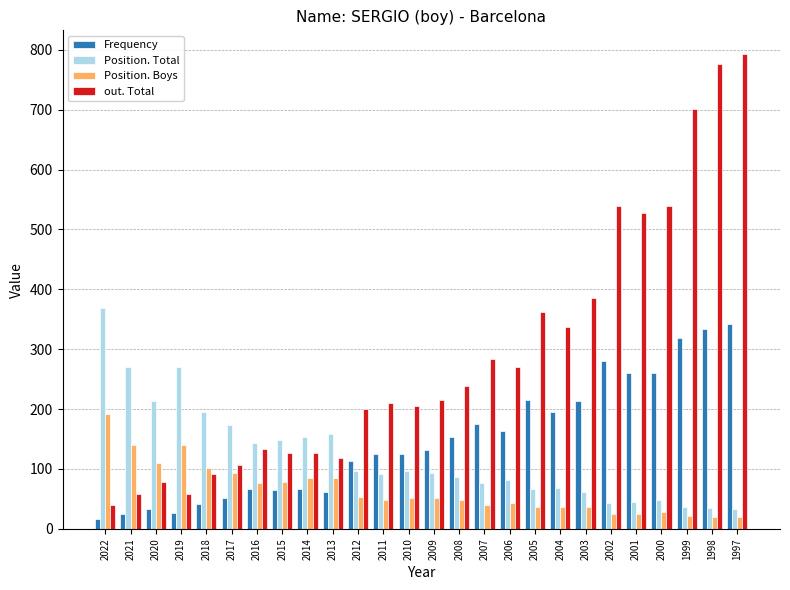

At how many categories does at least one series exceed 604?

3